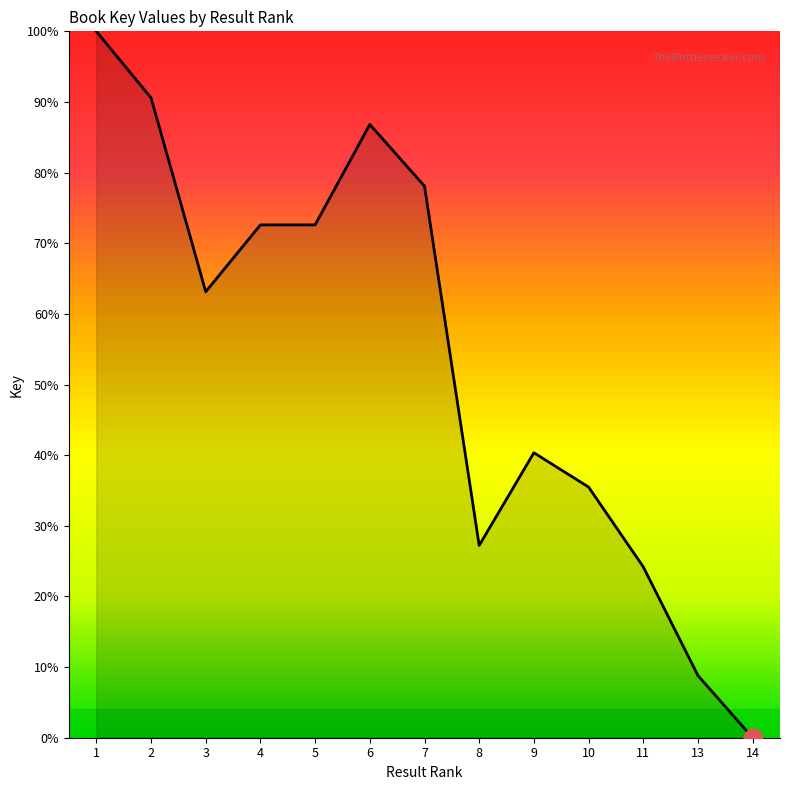

Between 4 and 2, which is larger?

2